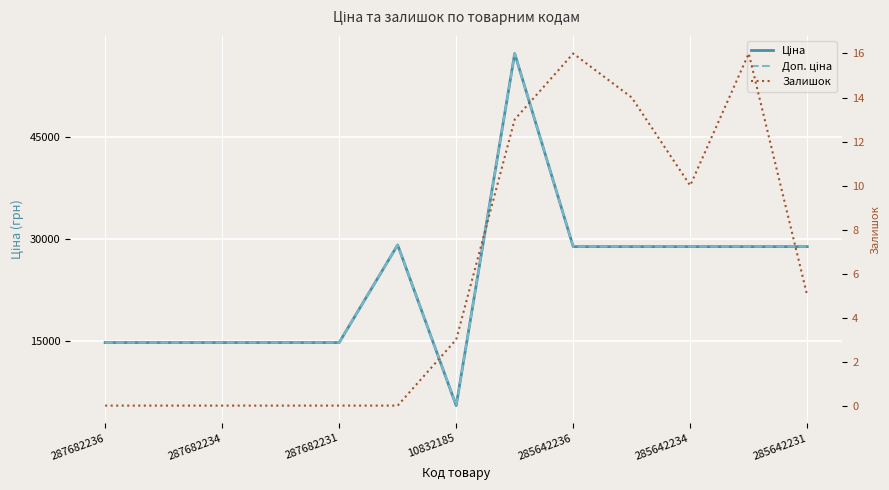

True or false: Залишок and Ціна intersect in this chart.

False